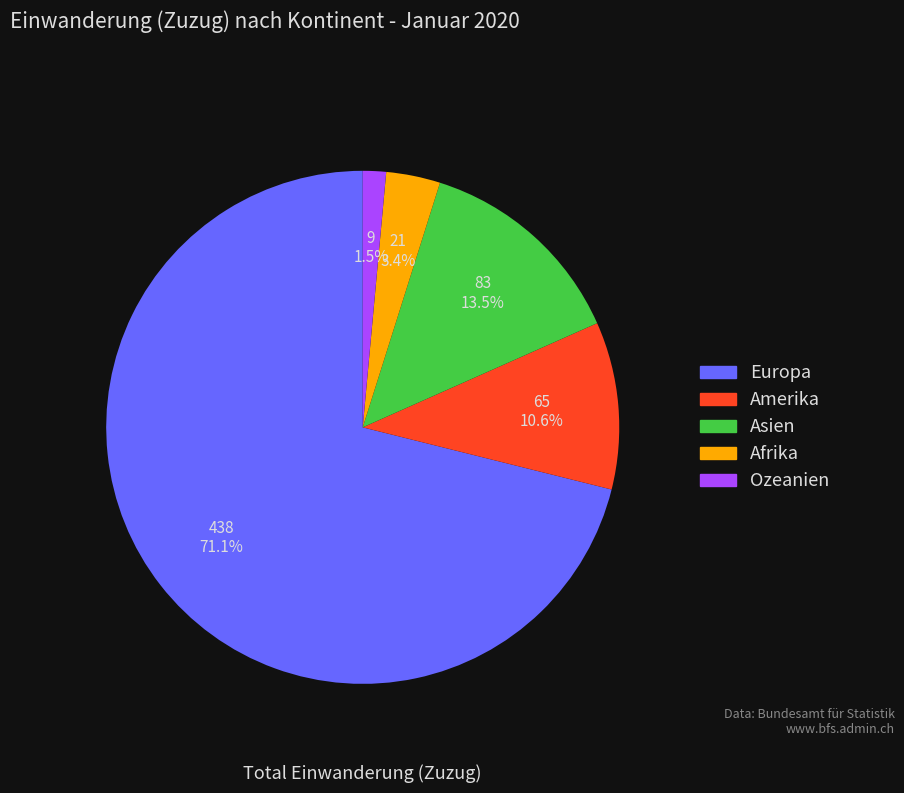

Rank the categories by value from highest to lowest.

Europa, Asien, Amerika, Afrika, Ozeanien